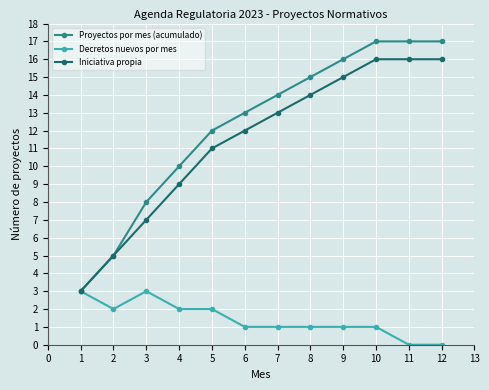

What is the value of the Decretos nuevos por mes point at the 10th from the left?

1